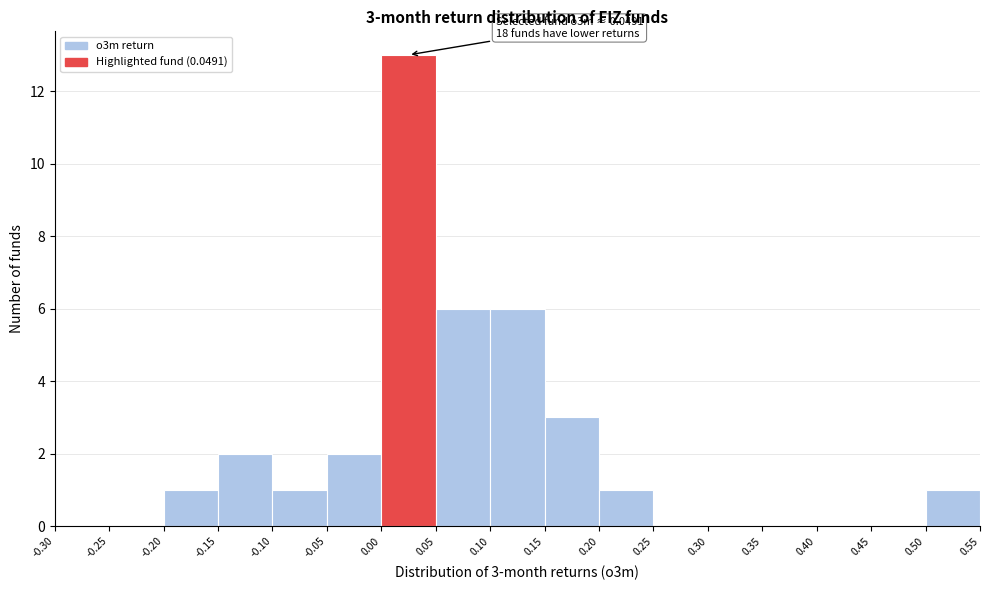

Which range on the x-axis has the tallest bar?

0.00 to 0.05